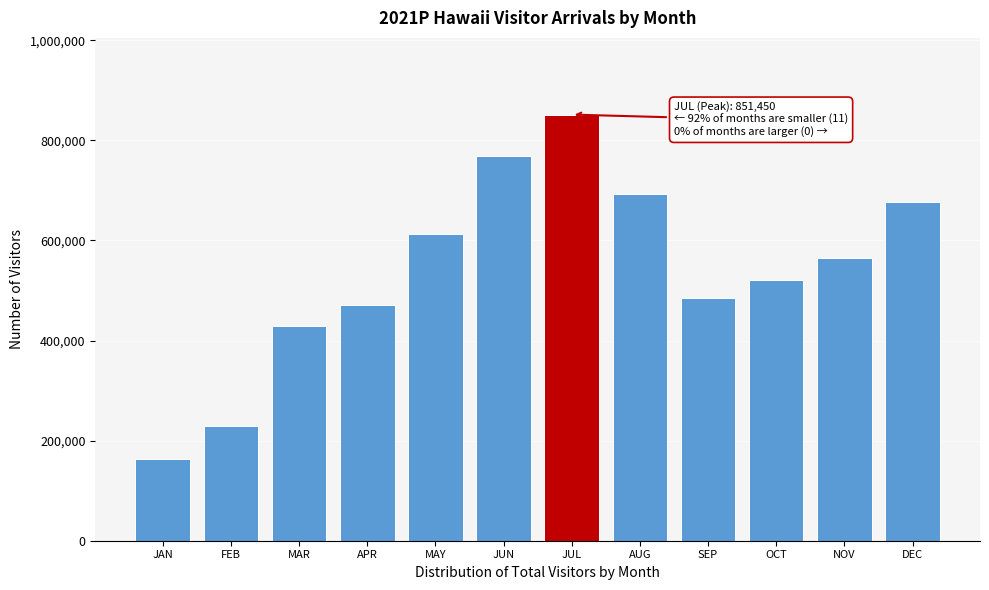

What is the approximate value at NOV?

565868.0